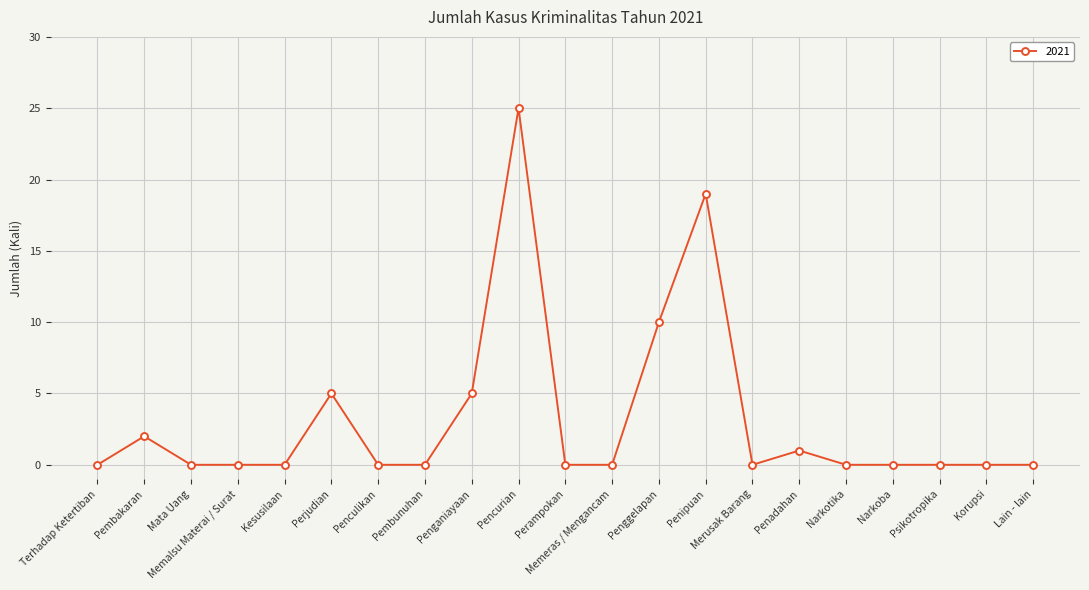

At which category does the data reach its first local peak?

Pembakaran